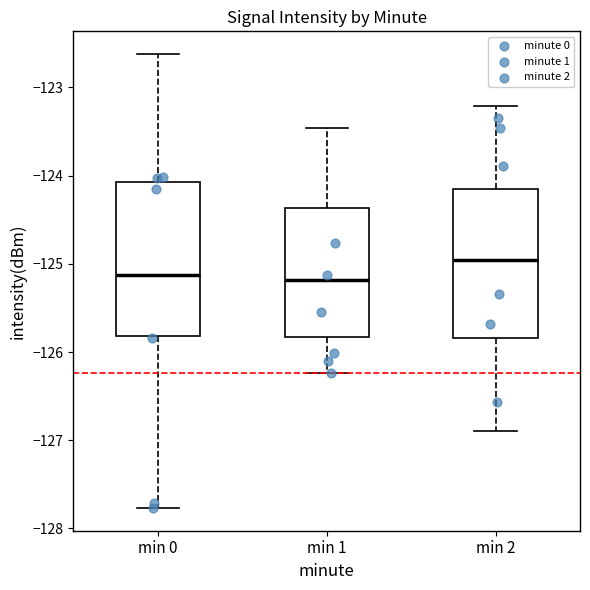

Where does the lower whisker of the box for min 1 end on the y-axis? The values are not printed on the chart, so give them approximately, as read against the axis.

-126.2